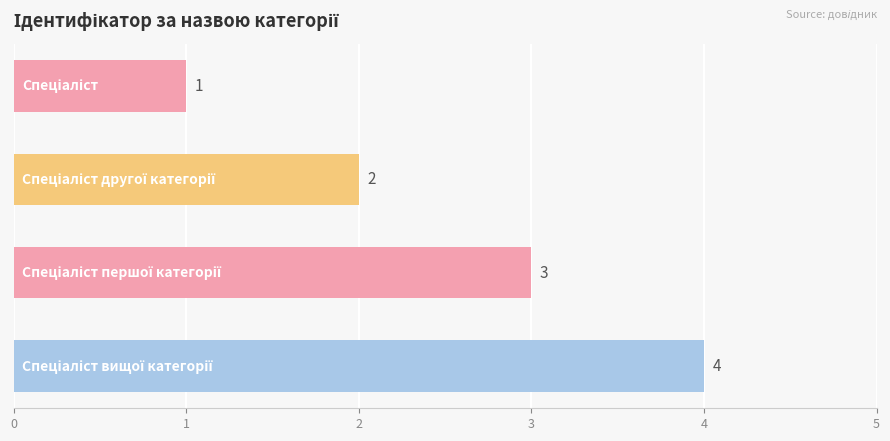

What is the value of the 3rd bar from the top?

3